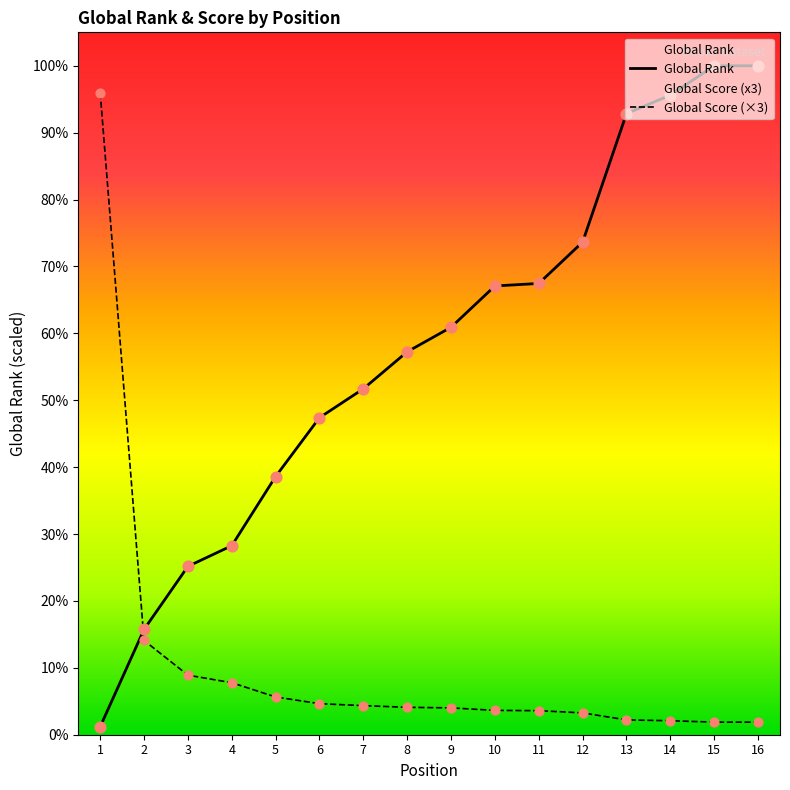

Which series reaches the minimum Y coordinate?

Global Rank